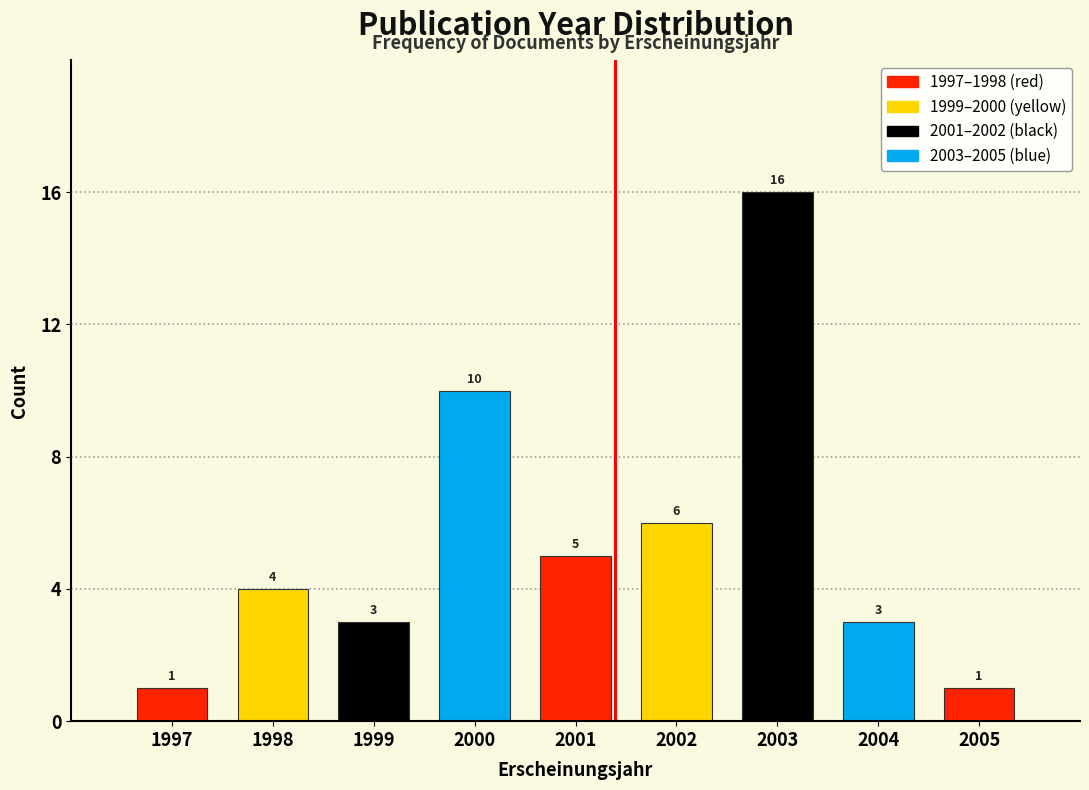

Reading right to left, what are all the values shown in this chart?

2005=1	2004=3	2003=16	2002=6	2001=5	2000=10	1999=3	1998=4	1997=1